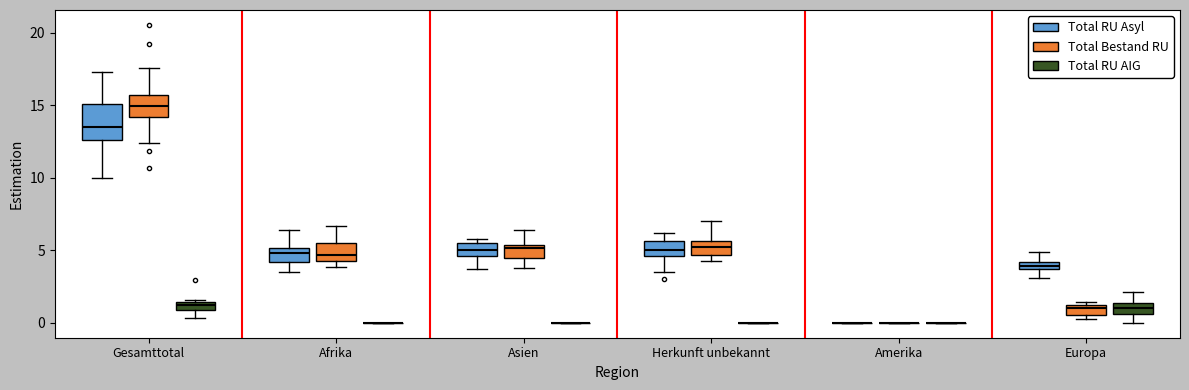

Comparing the boxes themselves (not the whiskers), which one is the tallest?

Gesamttotal (Total RU Asyl)